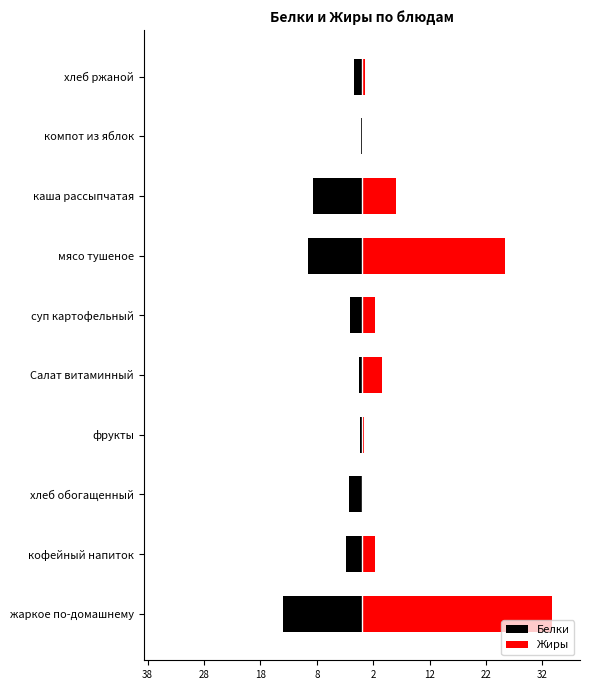

Which series changed the most between хлеб обогащенный and фрукты?

Белки